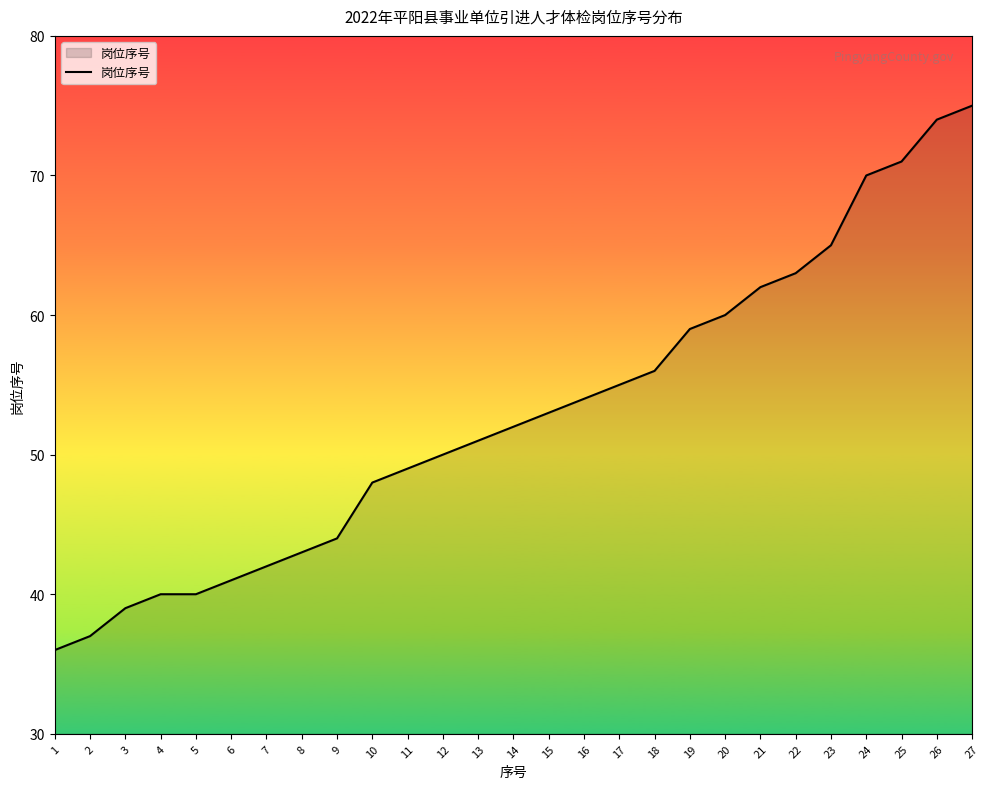

What is the minimum value shown in the chart?

36